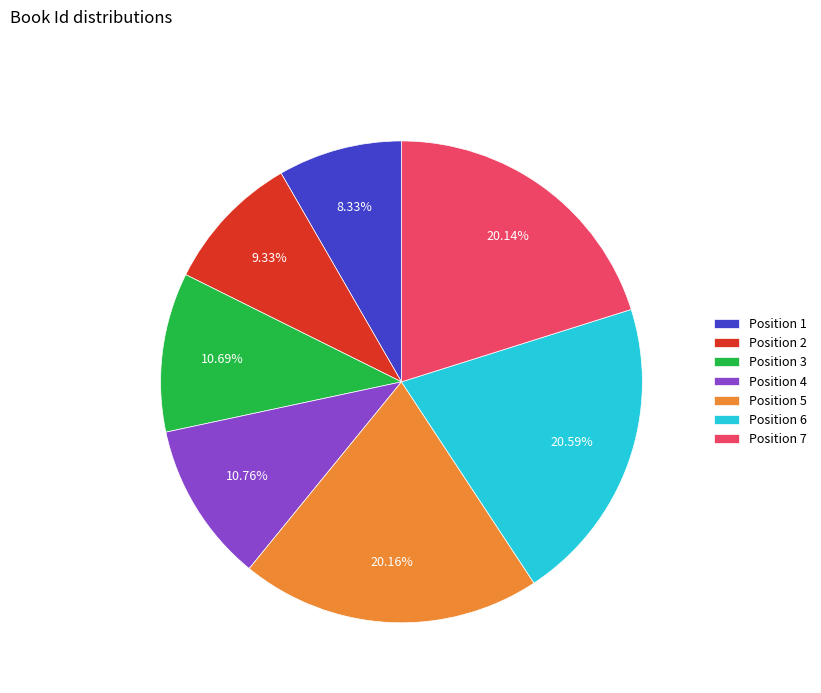

Approximately how many times larger is the value at Position 5 compared to Position 7?

1.0